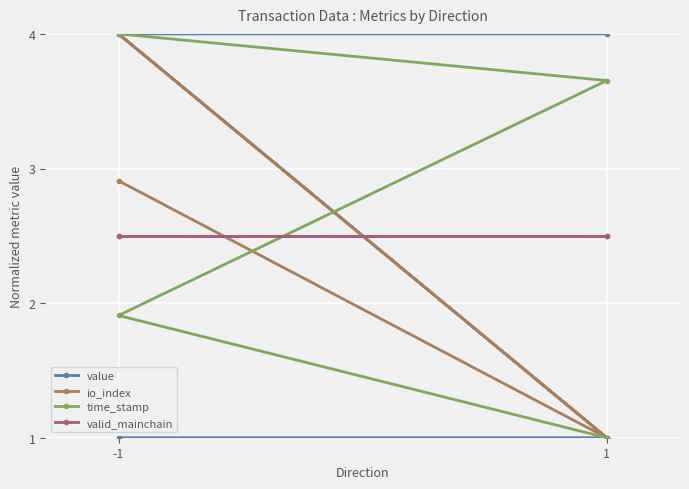

True or false: value and io_index cross at least once.

False